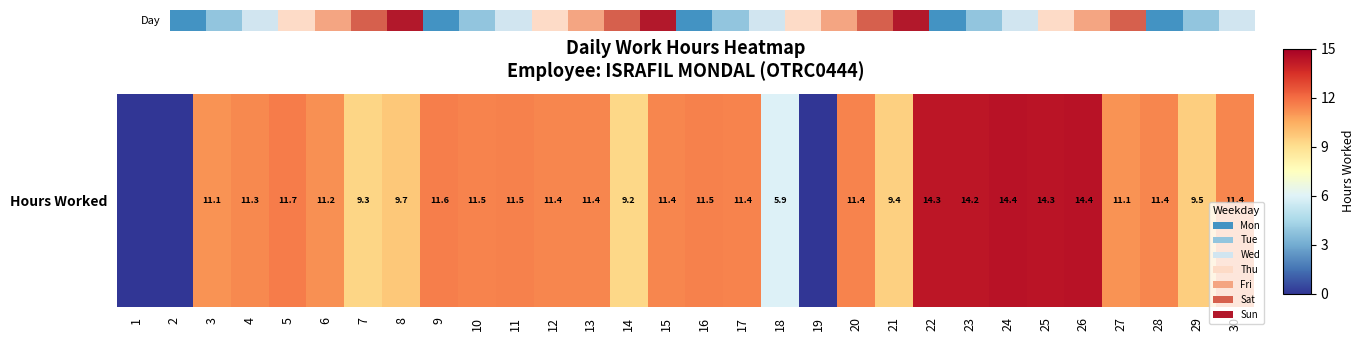

Which category has the lowest value across all series?

1